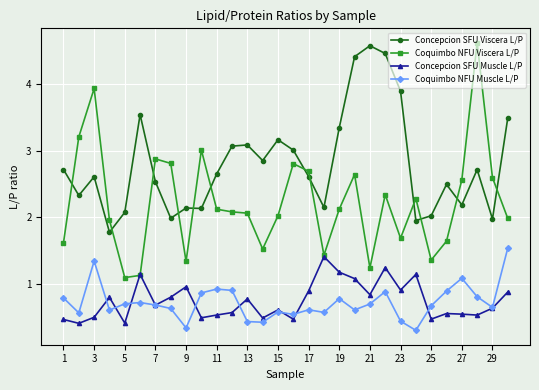

What is the maximum value for Concepcion SFU Viscera L/P?

4.6